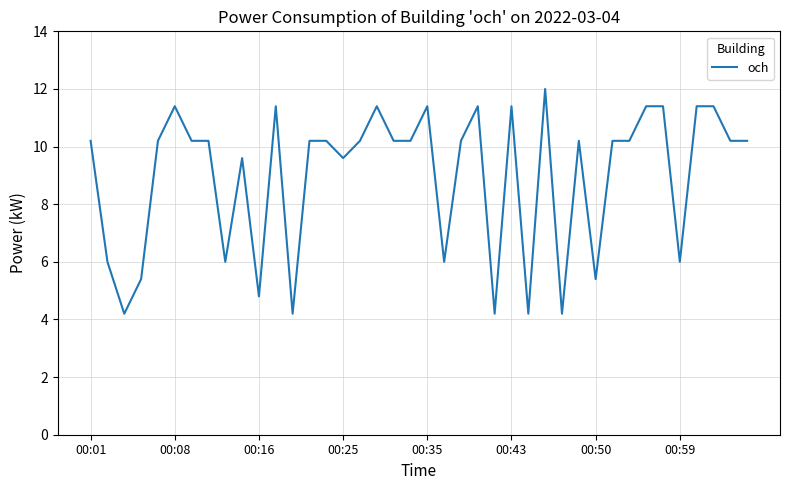

Reading right to left, transcribe all the data shown in this chart.

10.2	10.2	11.4	11.4	6.0	11.4	11.4	10.2	10.2	5.4	10.2	4.2	12.0	4.2	11.4	4.2	11.4	10.2	6.0	11.4	10.2	10.2	11.4	10.2	9.6	10.2	10.2	4.2	11.4	4.8	9.6	6.0	10.2	10.2	11.4	10.2	5.4	4.2	6.0	10.2